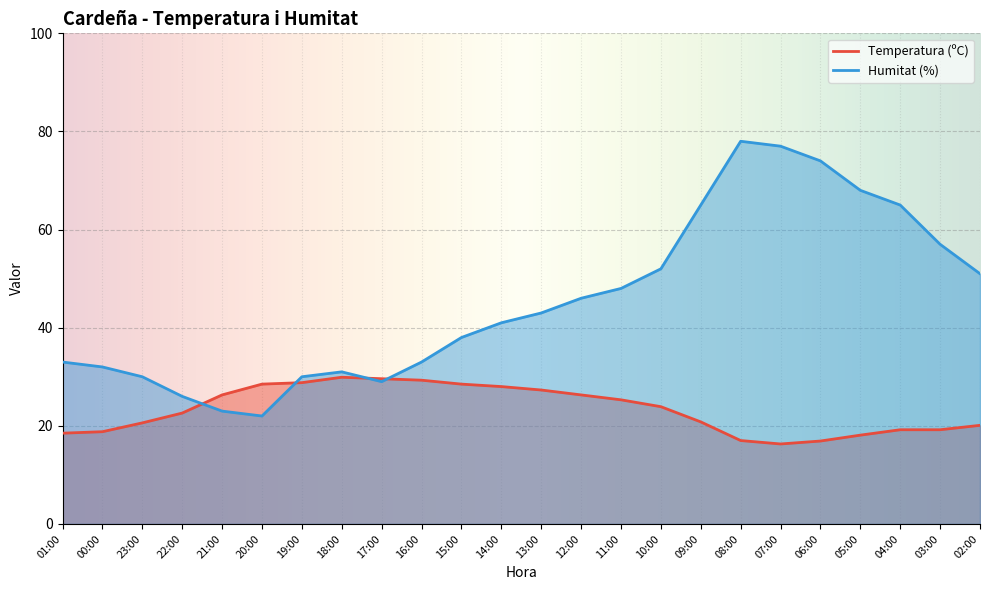

Which series changed the most between 12:00 and 07:00?

Humitat (%)